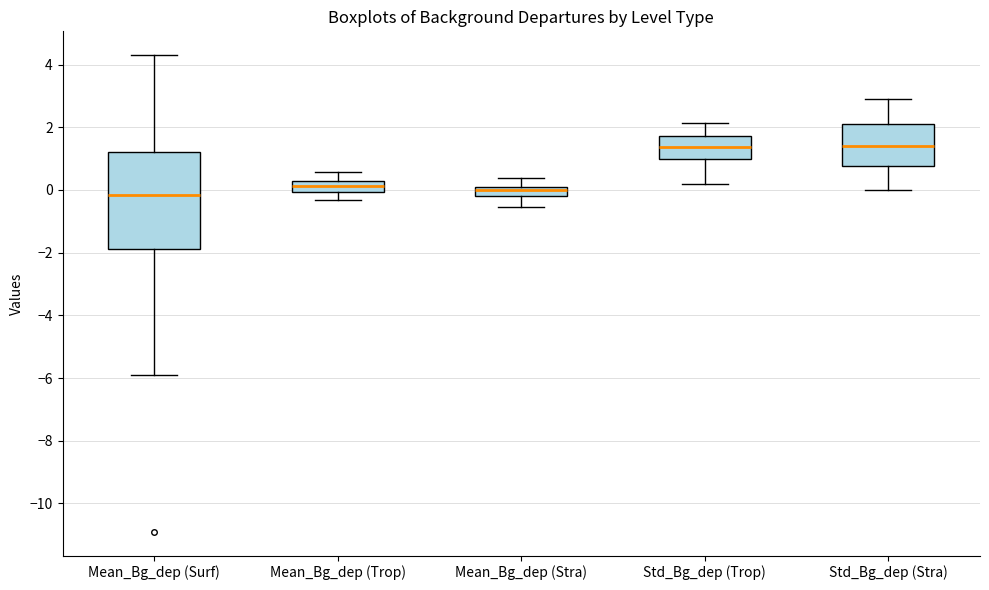

Where is the upper edge of the box for Mean_Bg_dep (Trop) on the y-axis? The values are not printed on the chart, so give them approximately, as read against the axis.

0.2